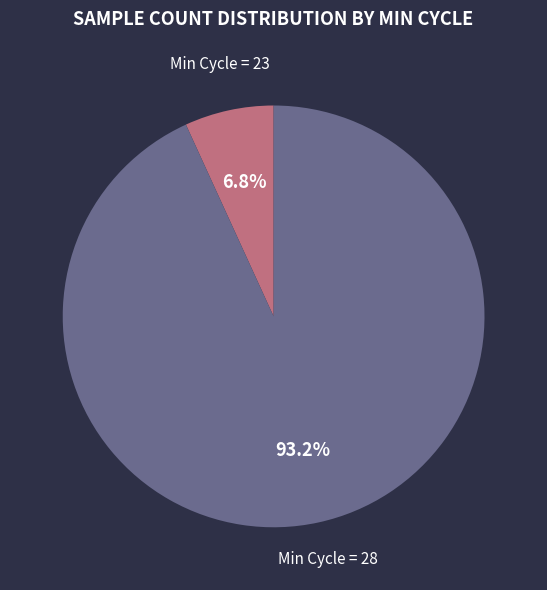

Rank the categories by value from highest to lowest.

Min Cycle = 28, Min Cycle = 23